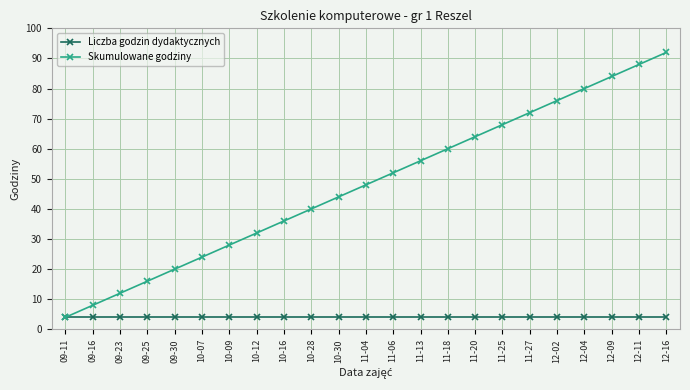

At how many categories does at least one series exceed 33?

15